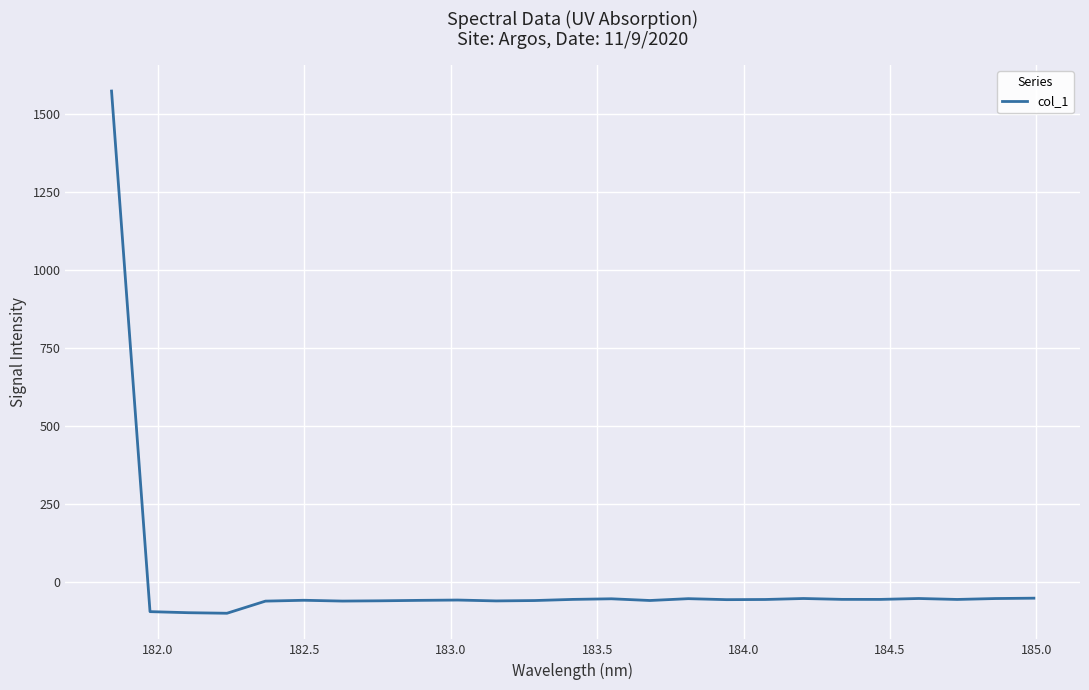

How many values are below zero?

24